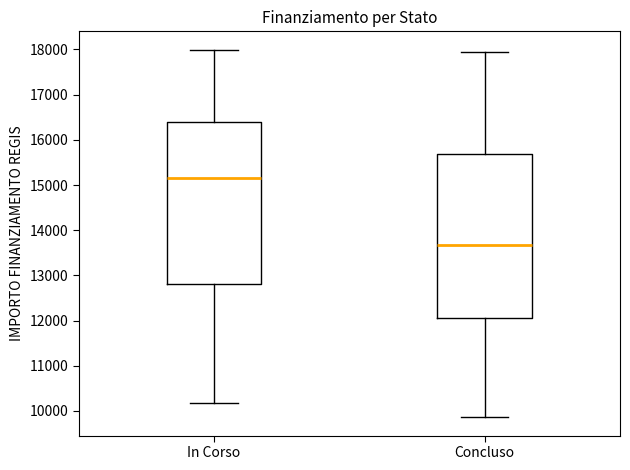

Reading left to right, read every box against the y-axis: the position of its median line, the range the box covers, and the ends of its whiskers. The values are not printed on the chart, so give them approximately, as read against the axis.

In Corso: median 15200, box 12800 to 16400, whiskers 10200 to 18000
Concluso: median 13700, box 12000 to 15700, whiskers 9900 to 17900